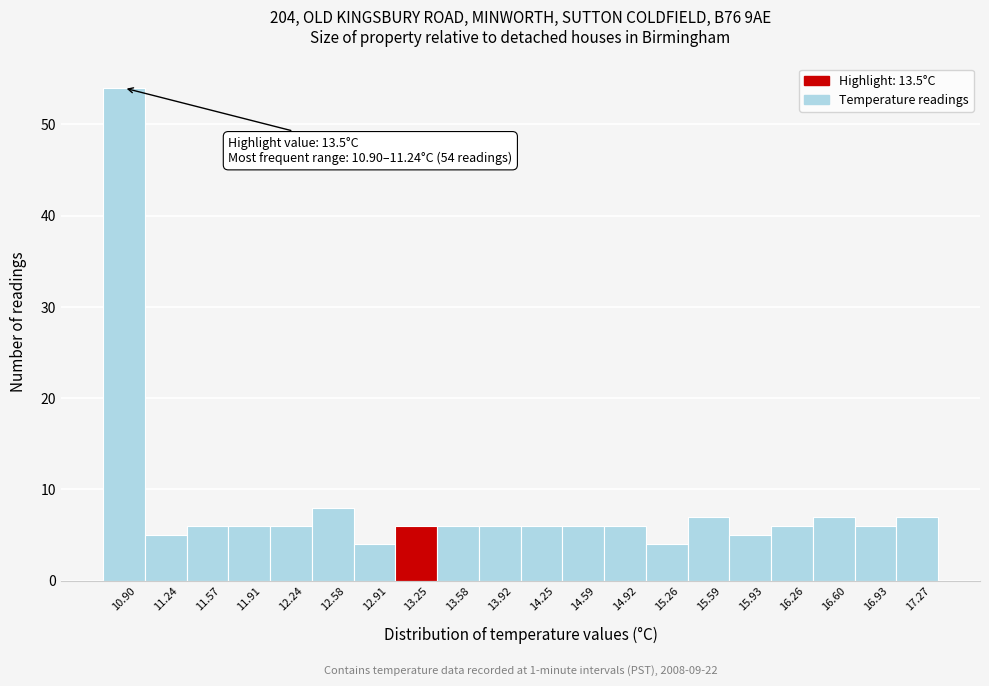

Reading left to right, list all the values displayed in this chart.

10.90=54	11.24=5	11.57=6	11.91=6	12.24=6	12.58=8	12.91=4	13.25=6	13.58=6	13.92=6	14.25=6	14.59=6	14.92=6	15.26=4	15.59=7	15.93=5	16.26=6	16.60=7	16.93=6	17.27=7